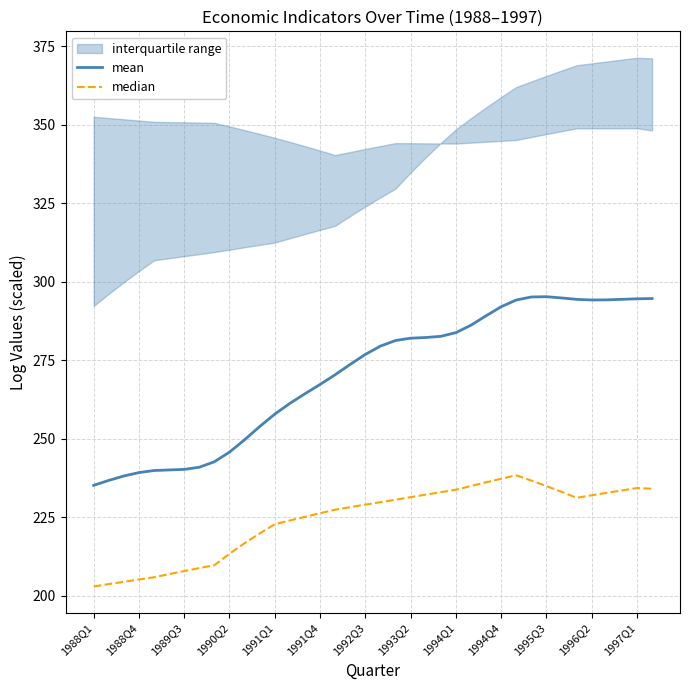

The value of mean at 1989Q3 is 240.2. True or false?

True